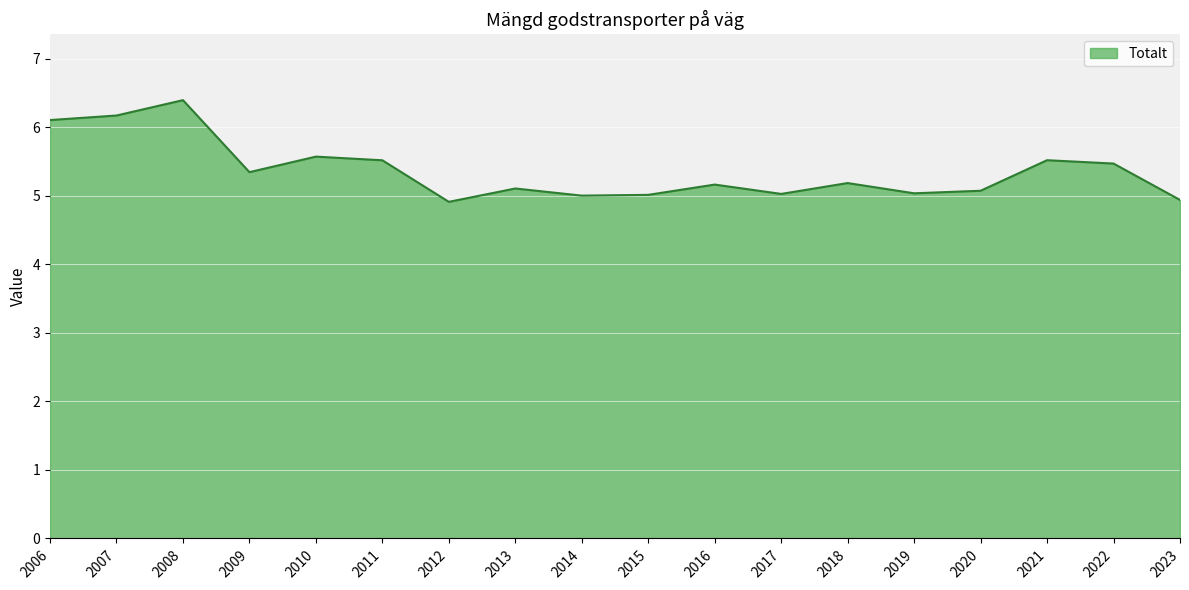

What is the maximum value shown in the chart?

6.4